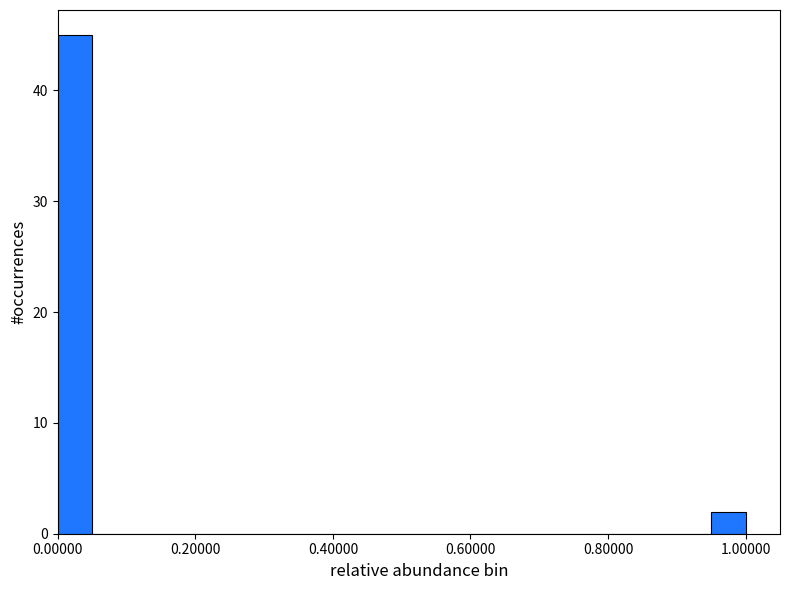

Read against the x-axis, roughly where is the centre of the tallest bar?

0.02